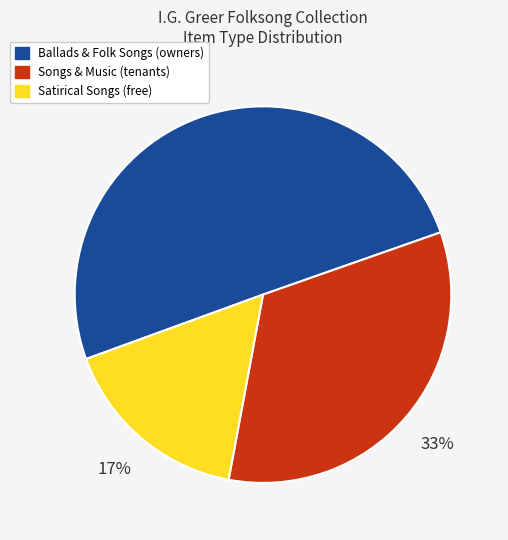

To the nearest percent, what is the average slice percentage?

33%